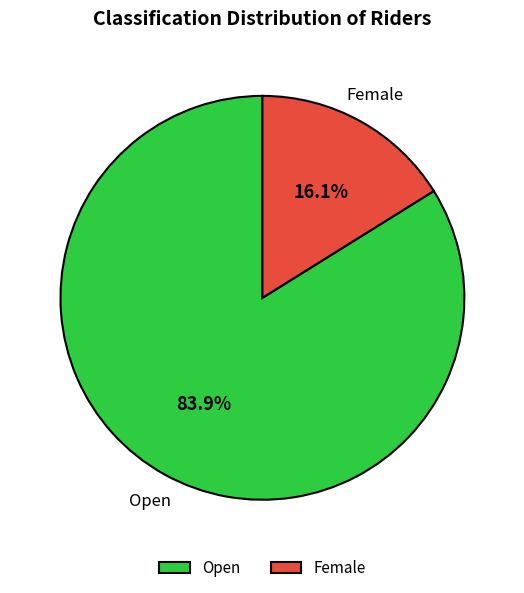

How many slices are in this pie chart?

2